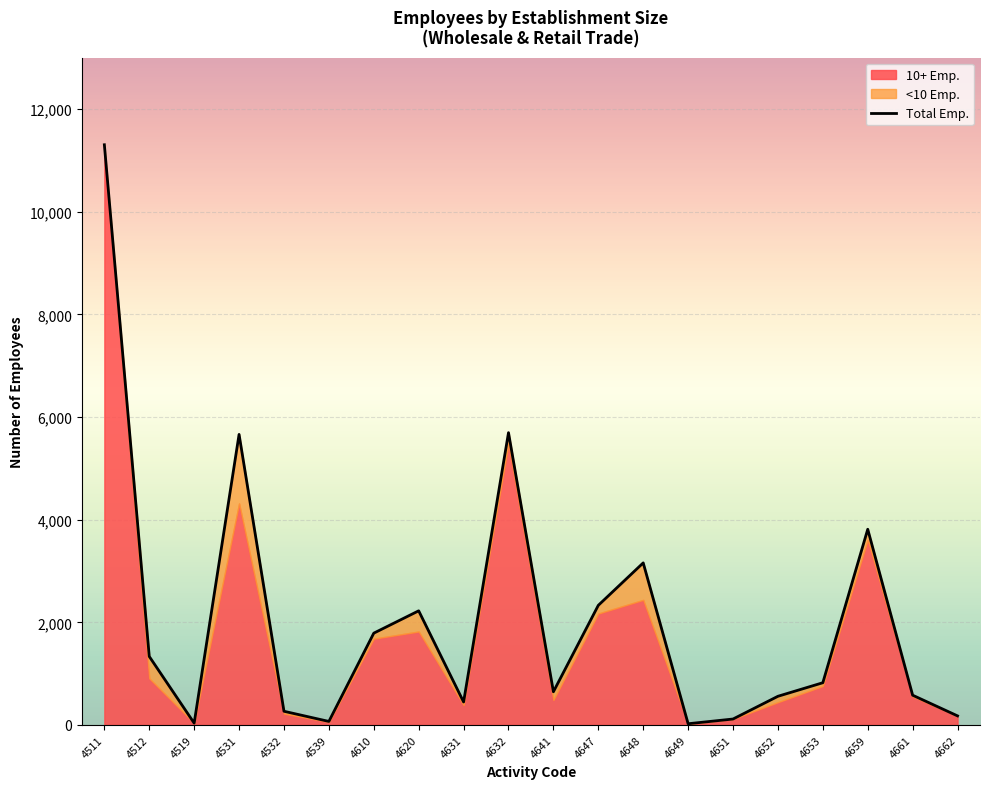

True or false: the data shows 2331 at 4647.

True